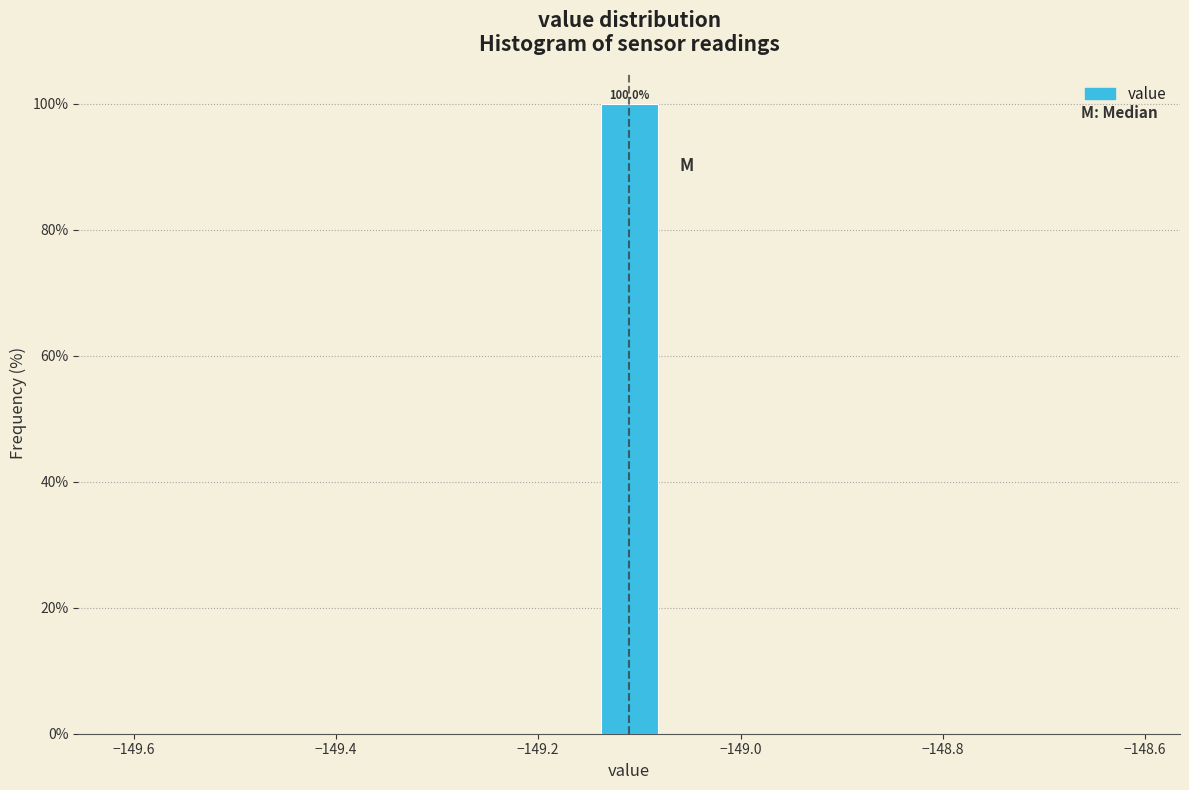

Read against the x-axis, roughly where is the centre of the tallest bar?

-149.10